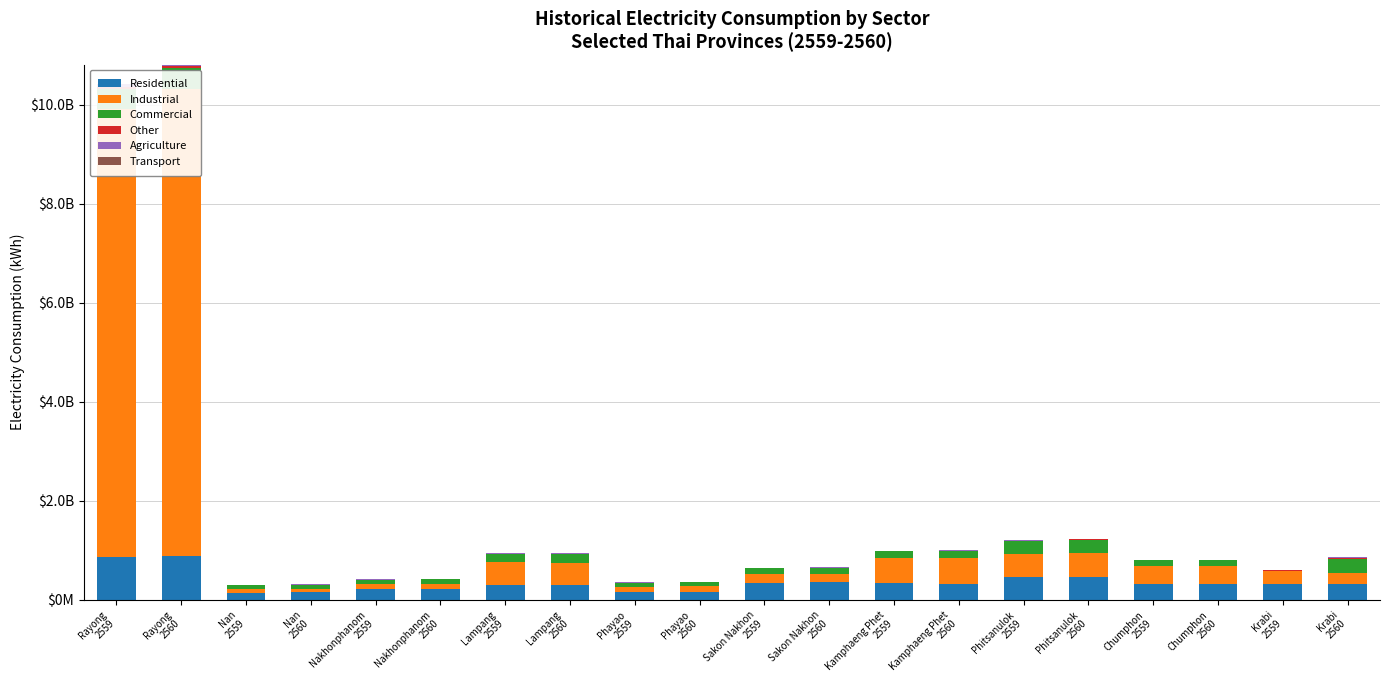

Between Rayong
2559 and Chumphon
2560, which series saw the biggest shift?

Industrial